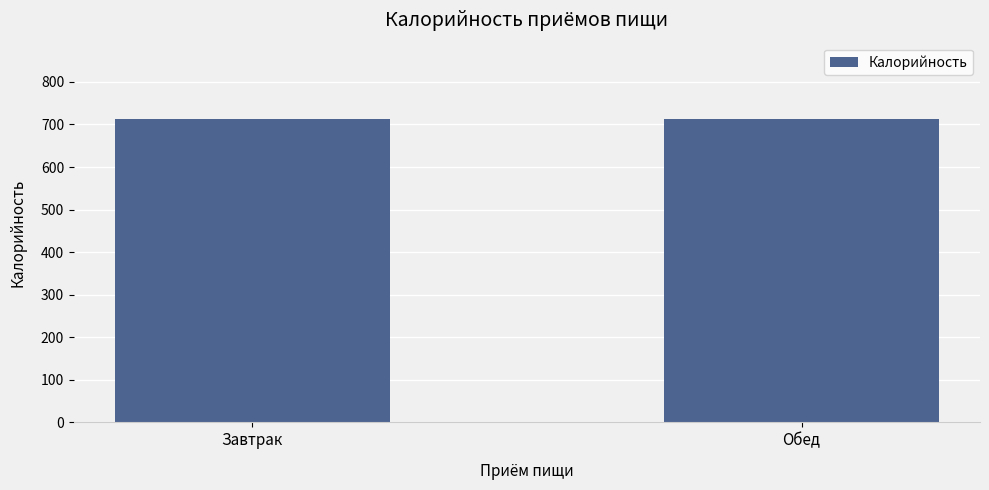

What is the difference between the maximum and minimum values?

1.8